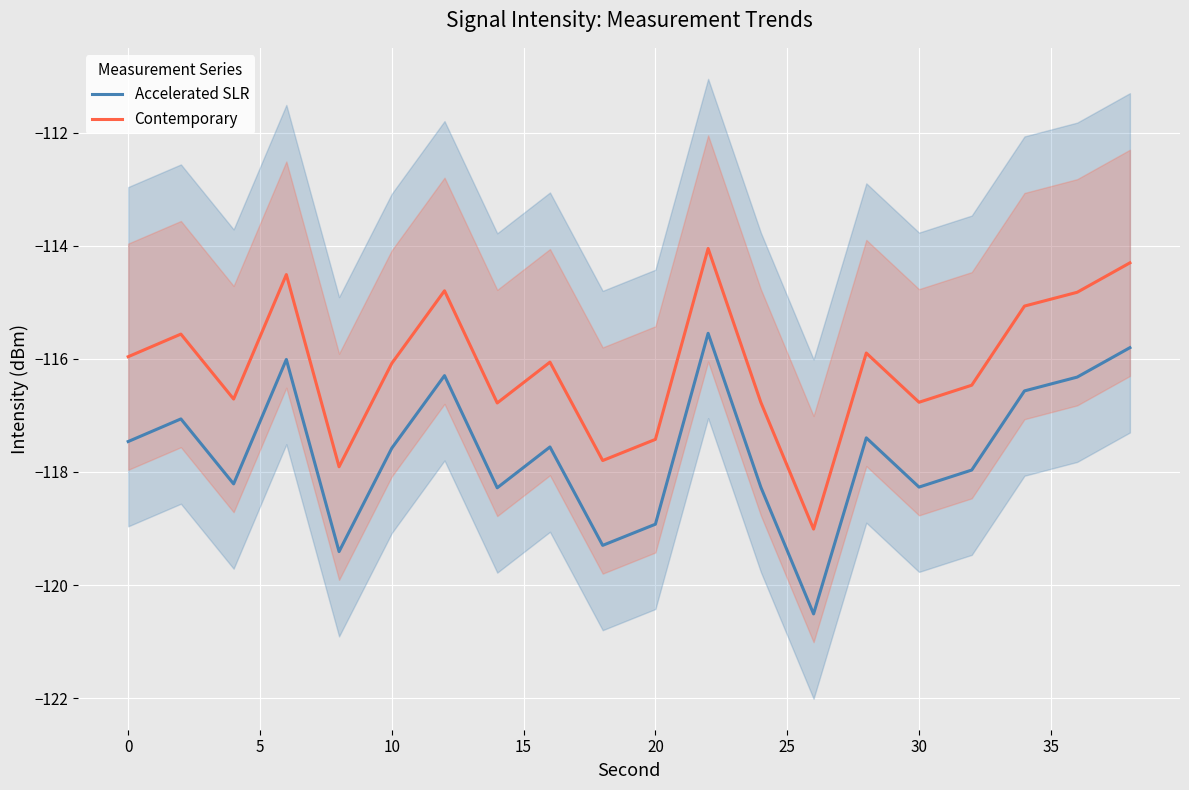

What is the highest value of the Contemporary series?

-114.0